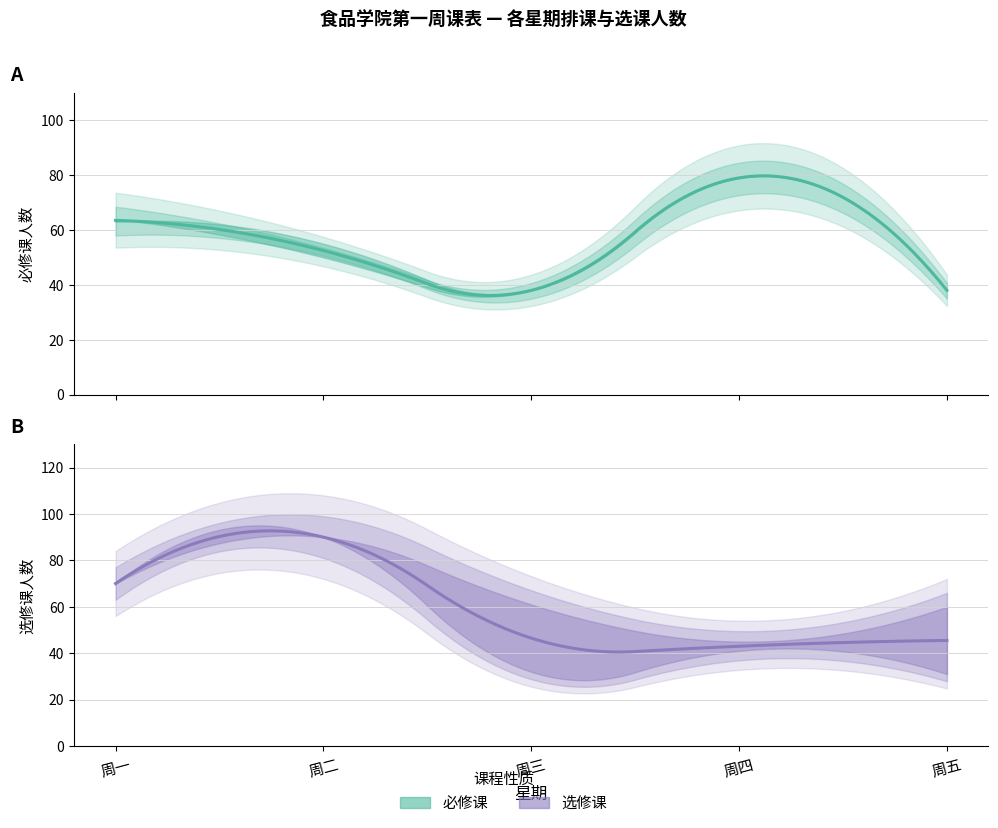

What is the value of the 选修课排课人数 point at the 4th from the left?

45